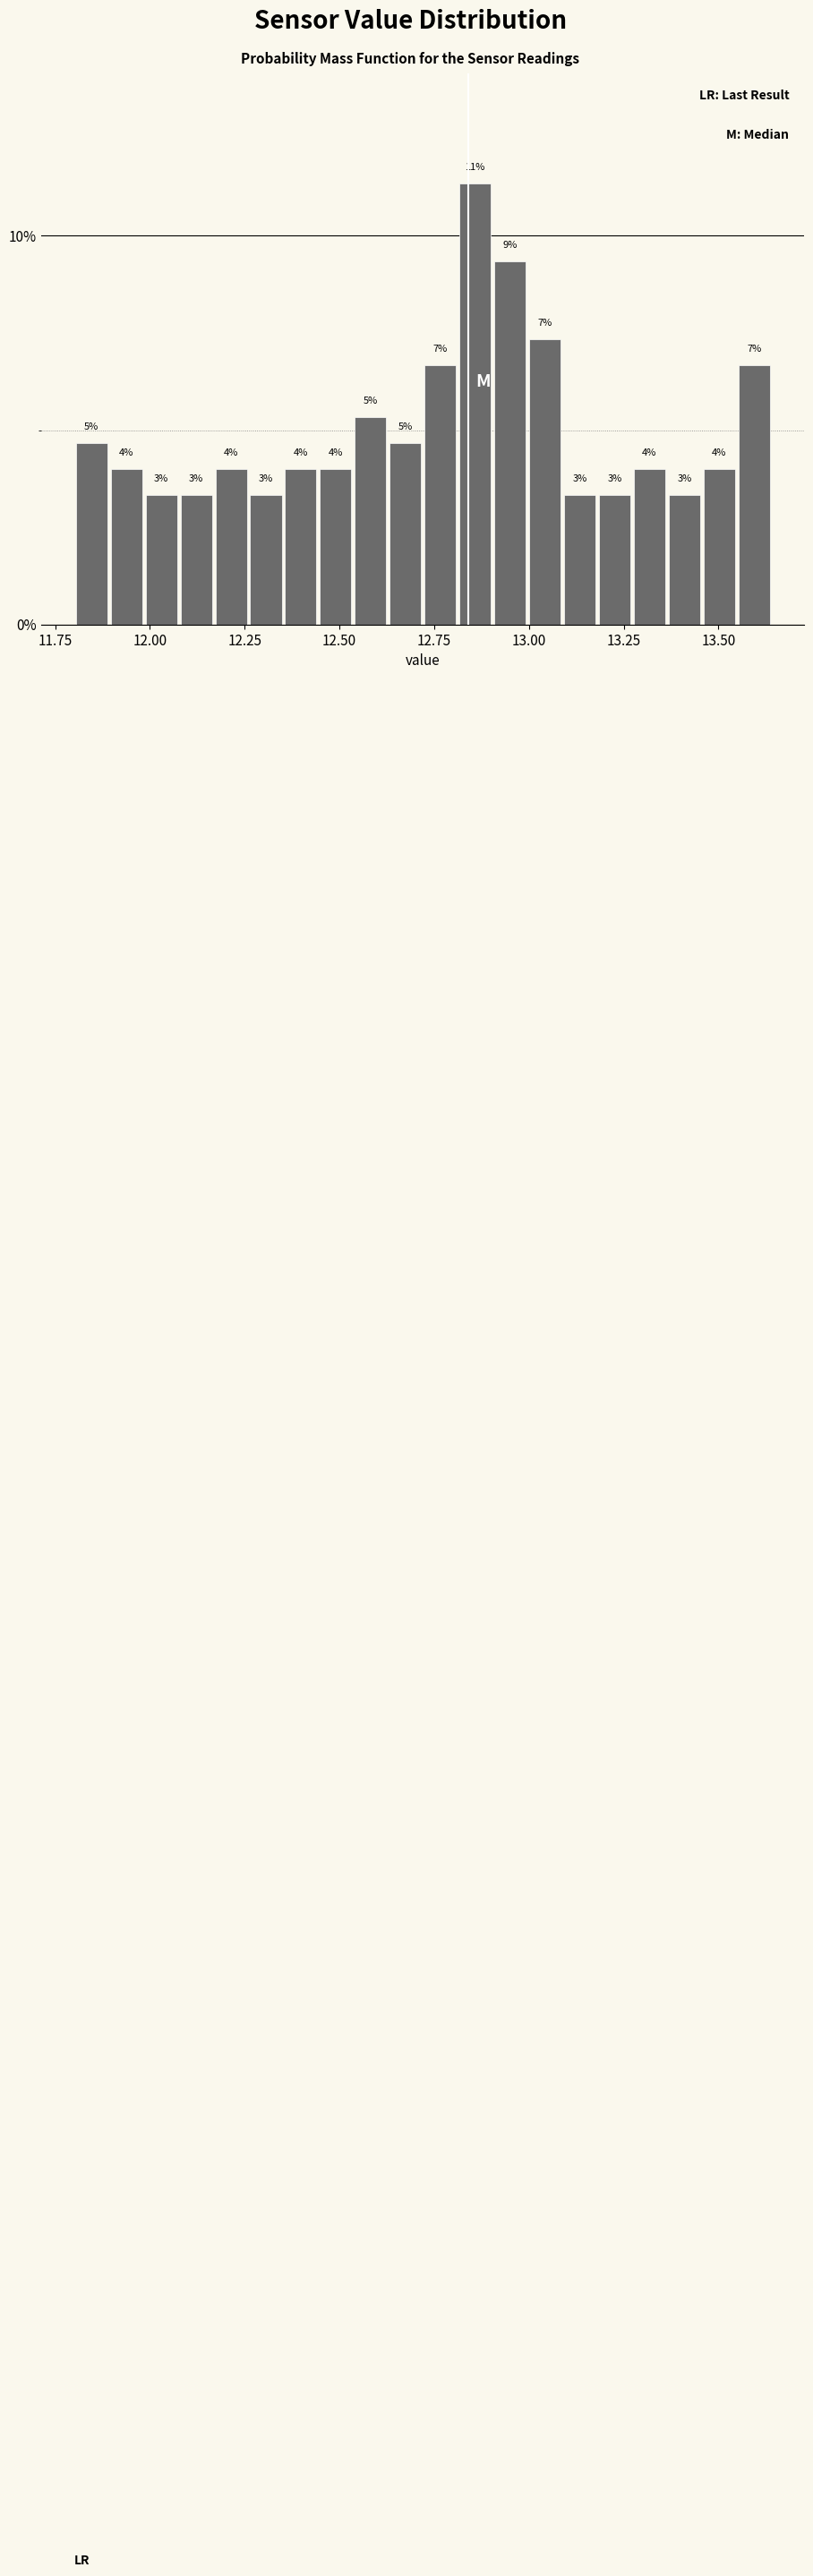

Read against the x-axis, roughly where is the centre of the tallest bar?

12.85